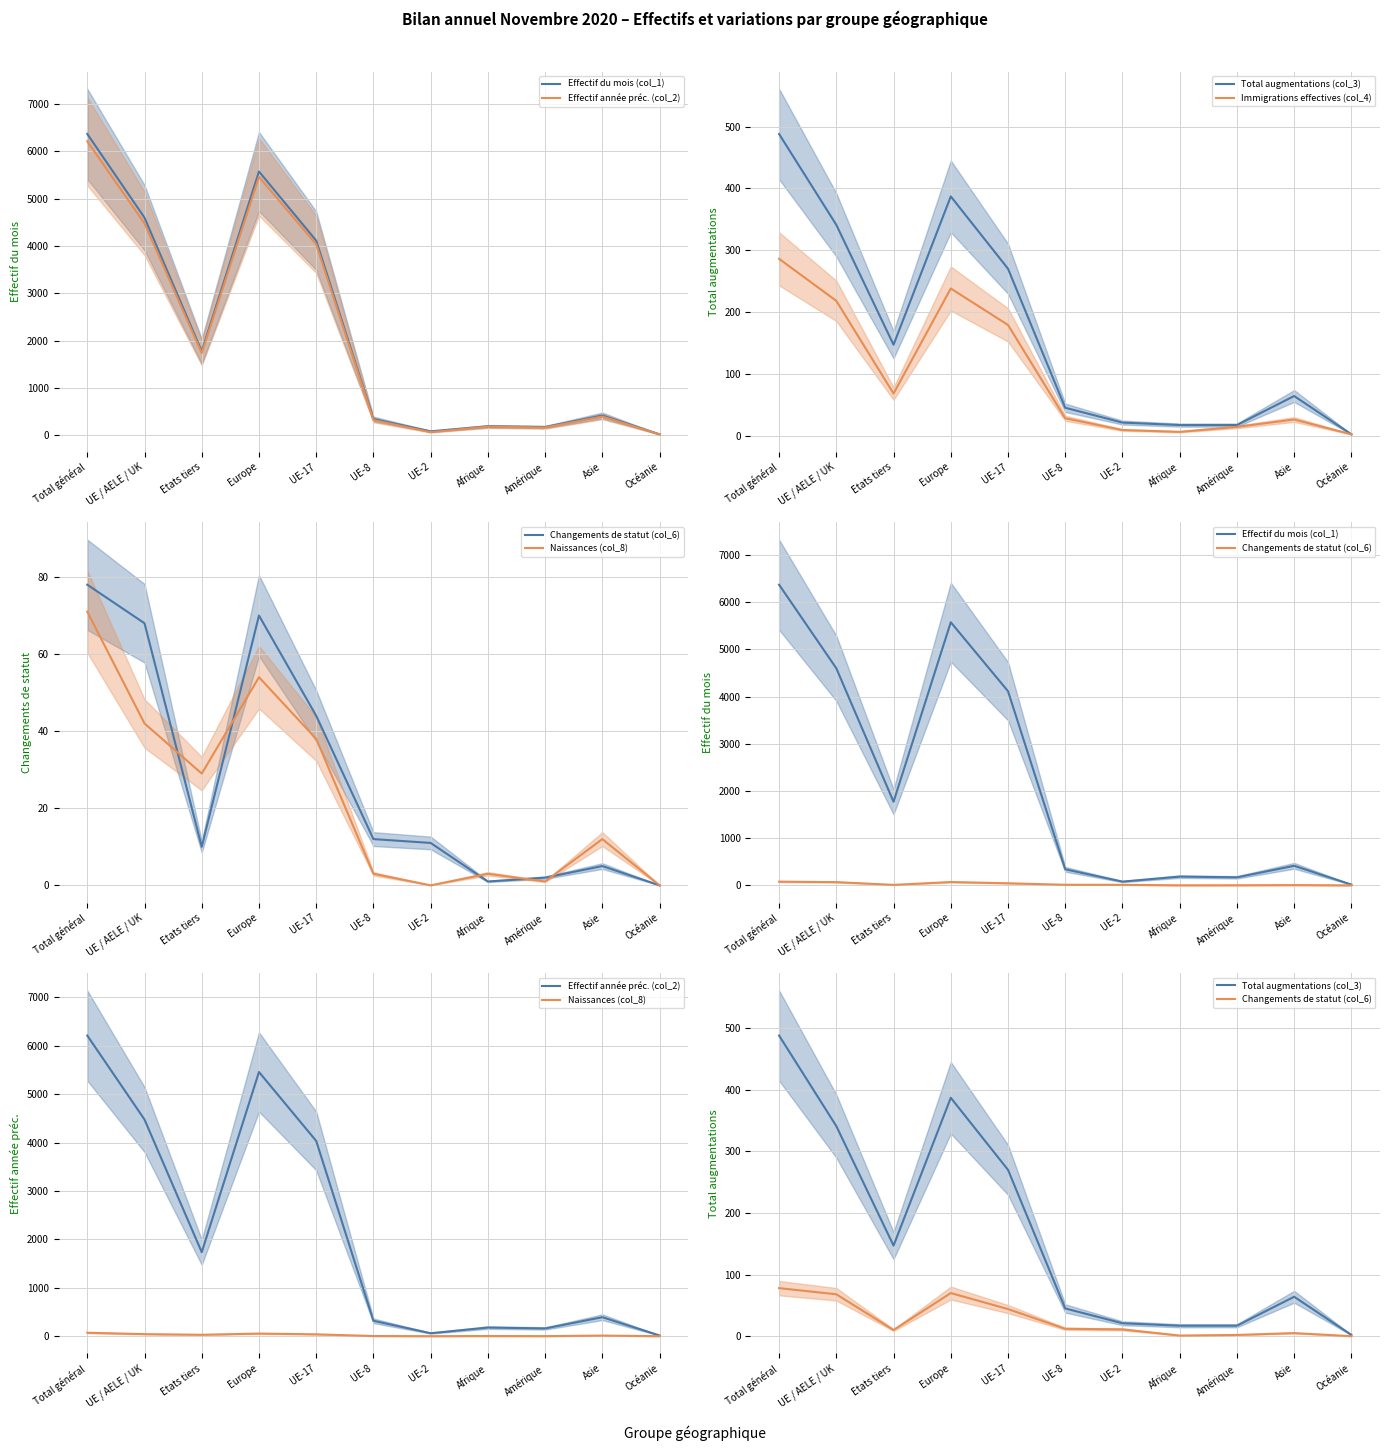

Reading left to right, list all the values displayed in this chart.

Effectif du mois (col_1): Total général=6369	UE / AELE / UK=4598	Etats tiers=1771	Europe=5574	UE-17=4113	UE-8=340	UE-2=79	Afrique=185	Amérique=170	Asie=414	Océanie=16
Effectif année préc. (col_2): Total général=6213	UE / AELE / UK=4477	Etats tiers=1736	Europe=5460	UE-17=4035	UE-8=318	UE-2=61	Afrique=178	Amérique=160	Asie=392	Océanie=14
Total augmentations (col_3): Total général=488	UE / AELE / UK=341	Etats tiers=147	Europe=387	UE-17=270	UE-8=45	UE-2=21	Afrique=17	Amérique=17	Asie=64	Océanie=2
Immigrations effectives (col_4): Total général=286	UE / AELE / UK=218	Etats tiers=68	Europe=238	UE-17=179	UE-8=28	UE-2=9	Afrique=6	Amérique=14	Asie=26	Océanie=2
Changements de statut (col_6): Total général=78	UE / AELE / UK=68	Etats tiers=10	Europe=70	UE-17=44	UE-8=12	UE-2=11	Afrique=1	Amérique=2	Asie=5	Océanie=0
Naissances (col_8): Total général=71	UE / AELE / UK=42	Etats tiers=29	Europe=54	UE-17=38	UE-8=3	UE-2=0	Afrique=3	Amérique=1	Asie=12	Océanie=0